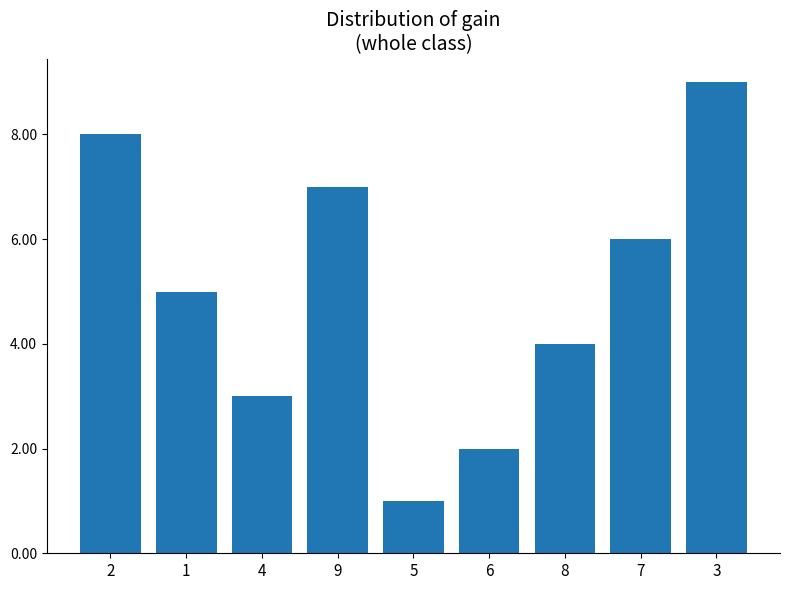

How many categories are shown in the chart?

9